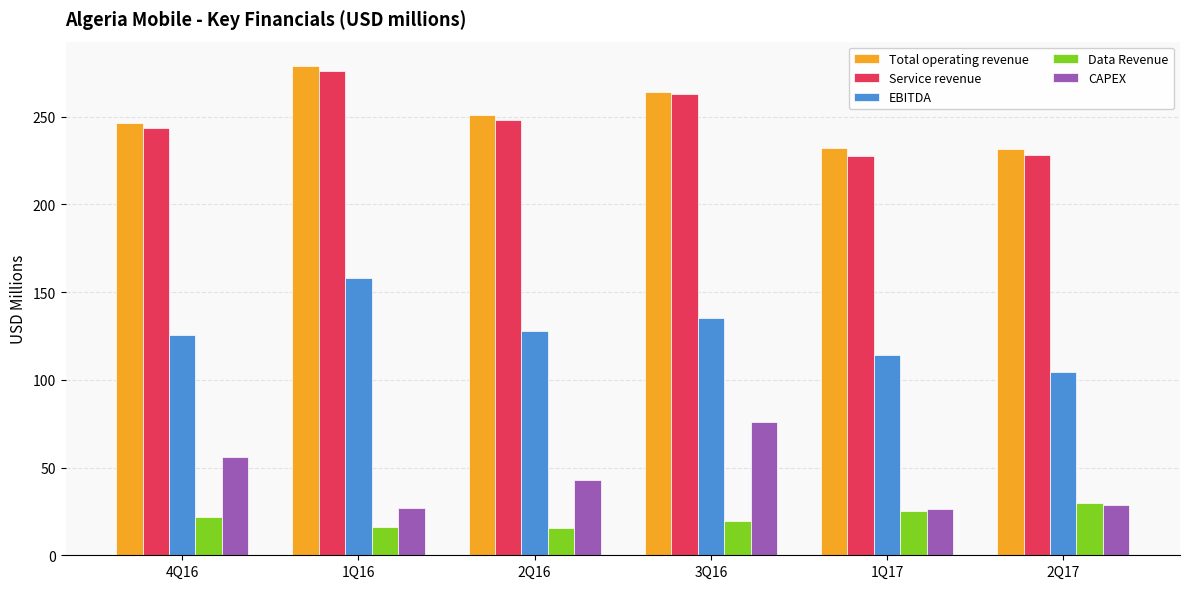

What is the sum of all EBITDA values?

765.7